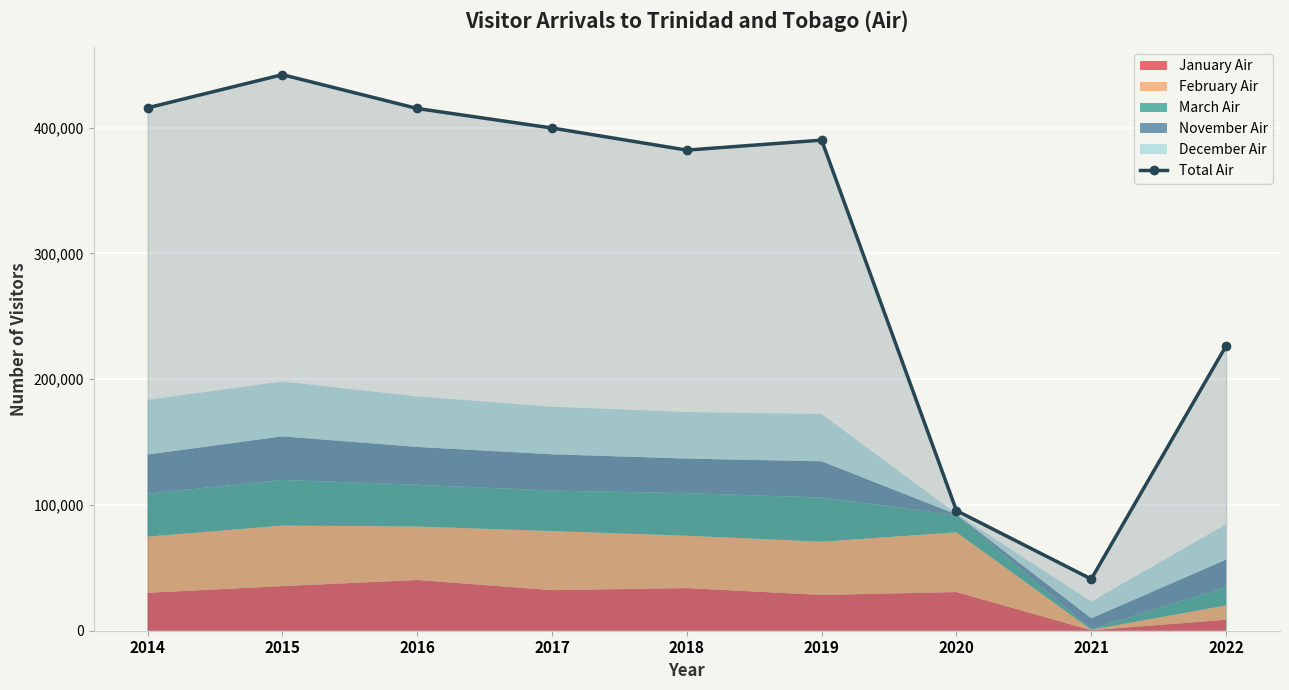

How many points are higher than both their immediate neighbors (excluding endpoints)?

2